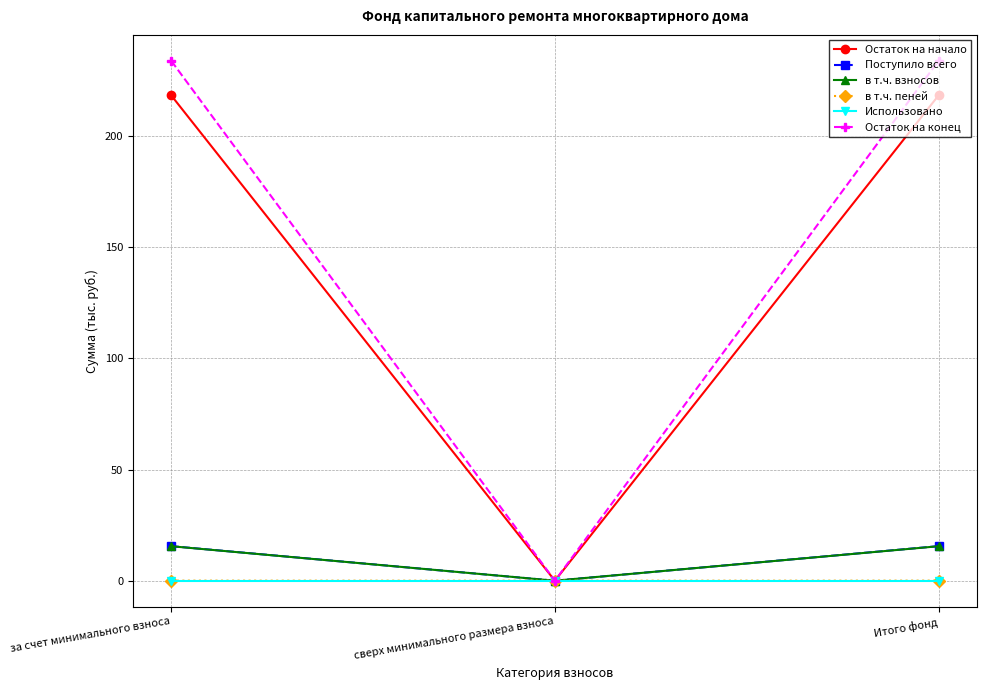

Is the value of Остаток на начало at Итого фонд greater than the value of в т.ч. взносов at Итого фонд?

Yes